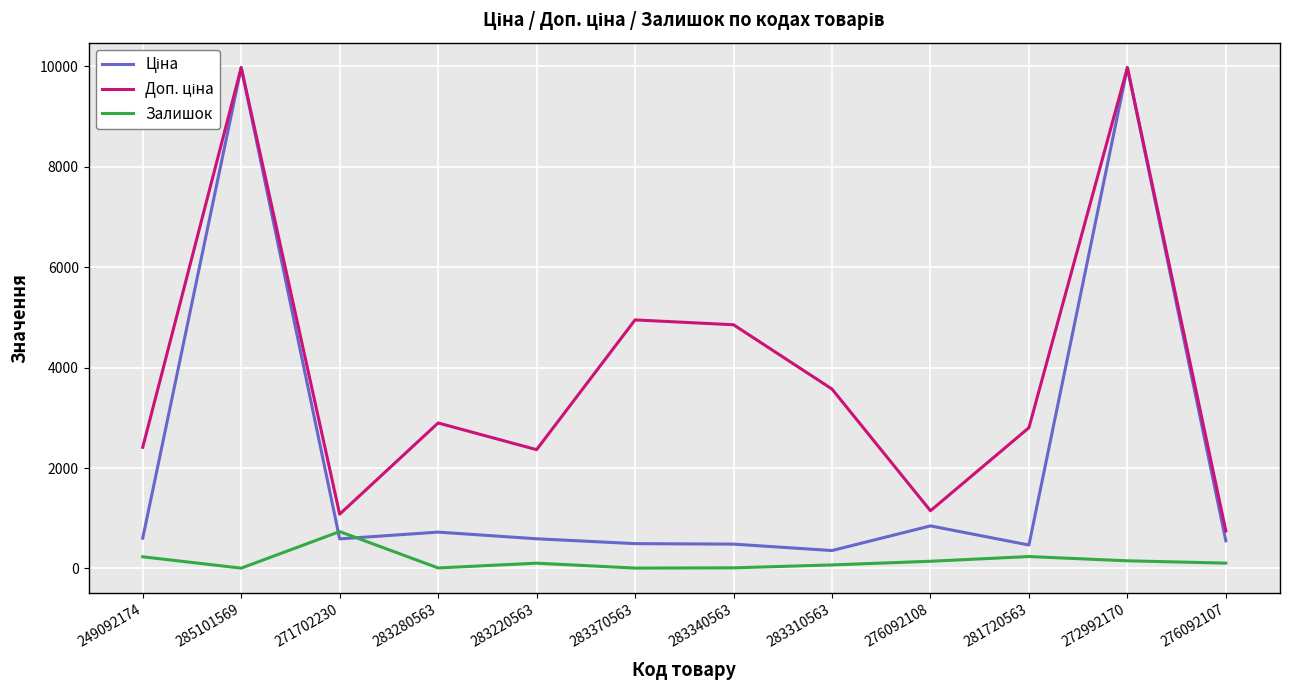

What is the total value across all series at 249092174?

3251.6